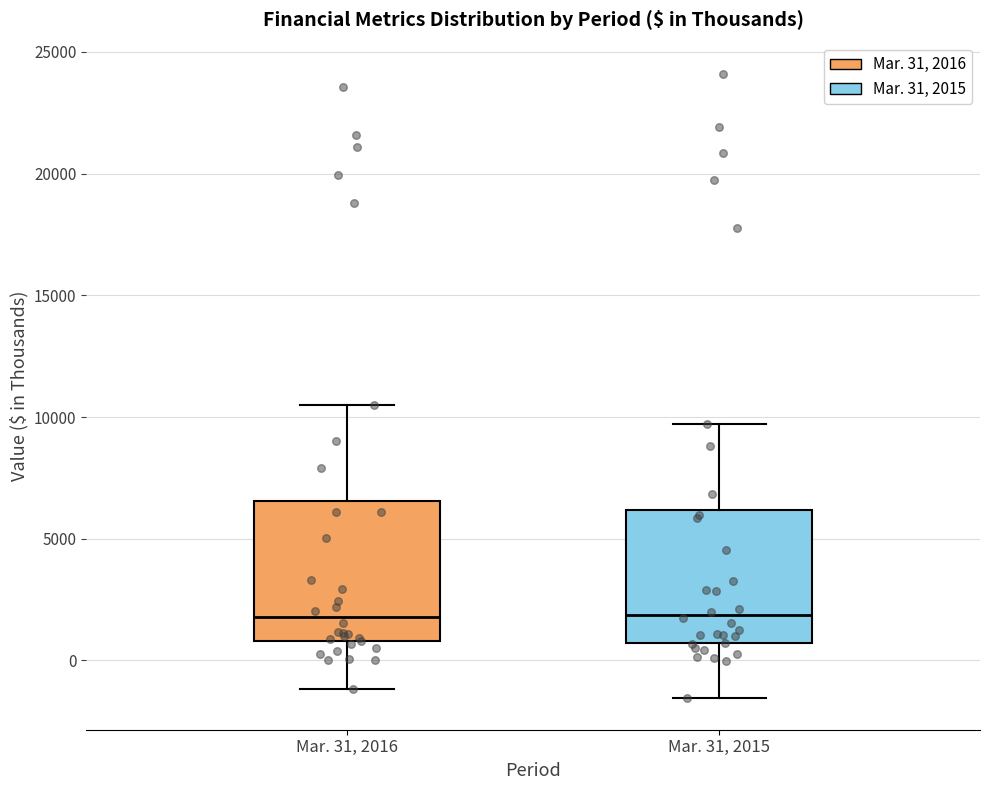

Where does the median line of the box for Mar. 31, 2016 sit on the y-axis? The values are not printed on the chart, so give them approximately, as read against the axis.

2000